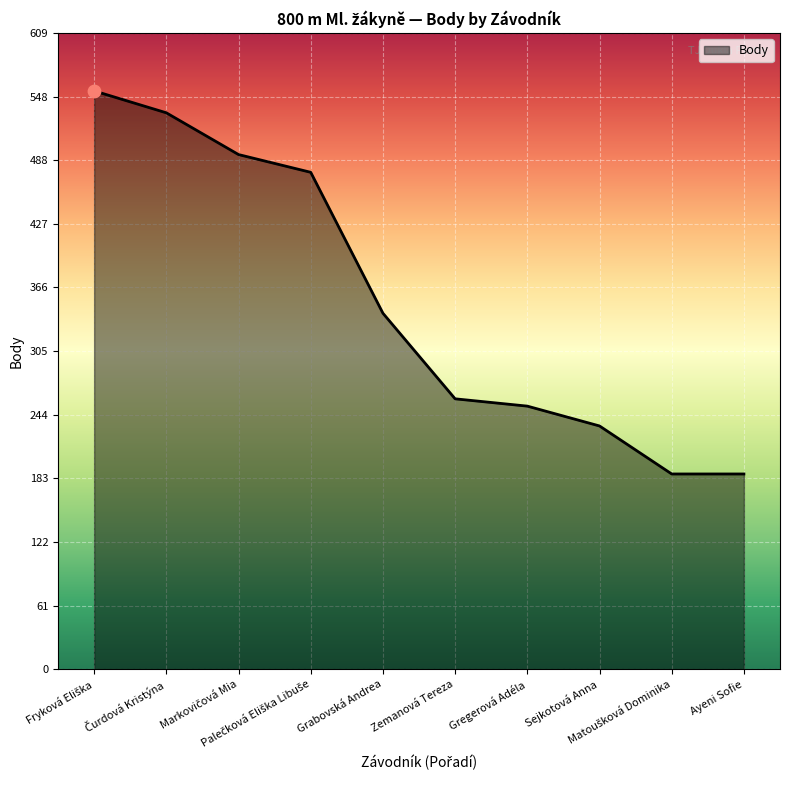

What is the maximum value shown in the chart?

554